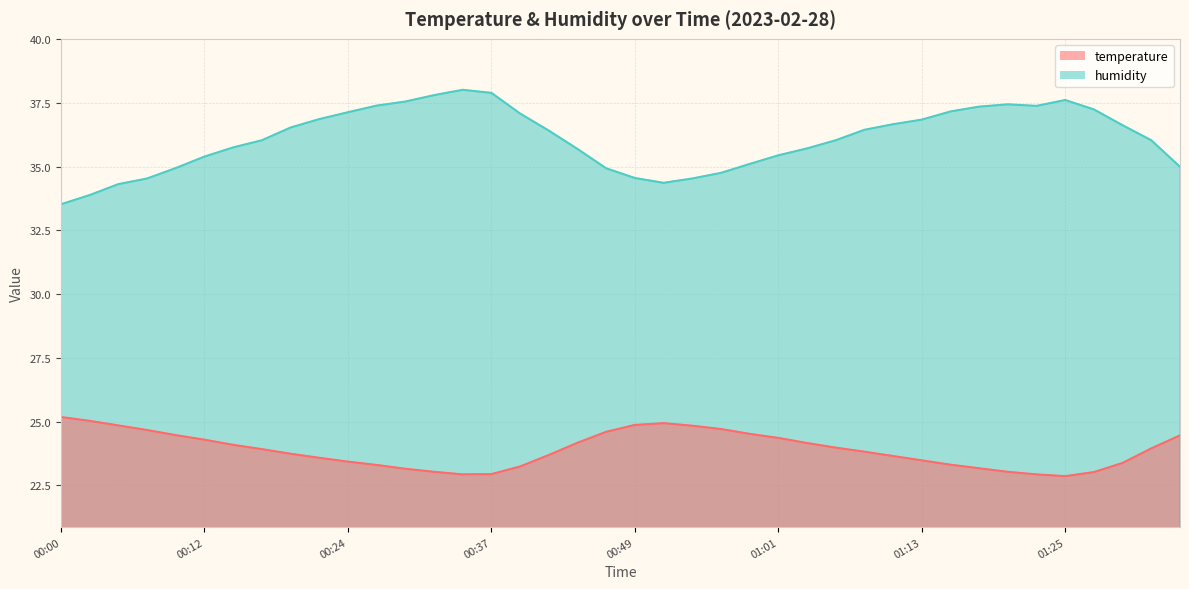

How many data points does each series have?

40